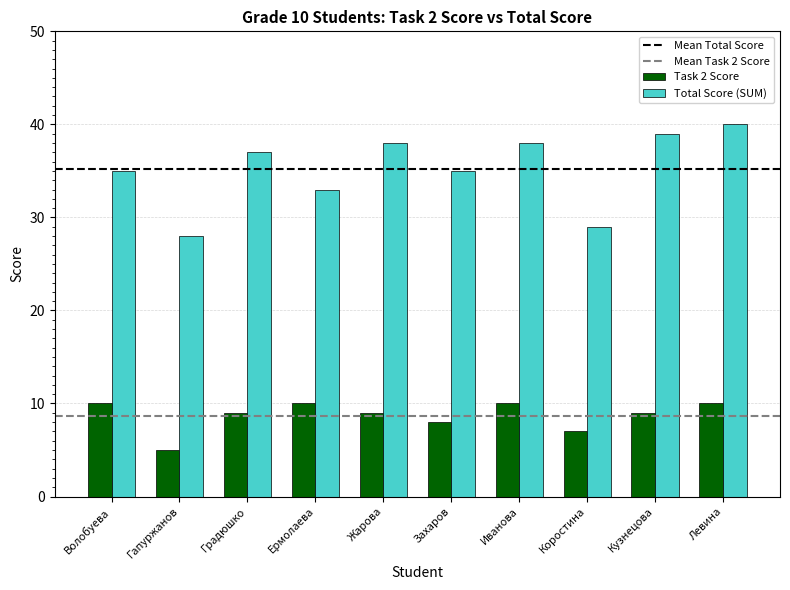

Is it true that Total Score (SUM) equals 10 at Кузнецова?

False